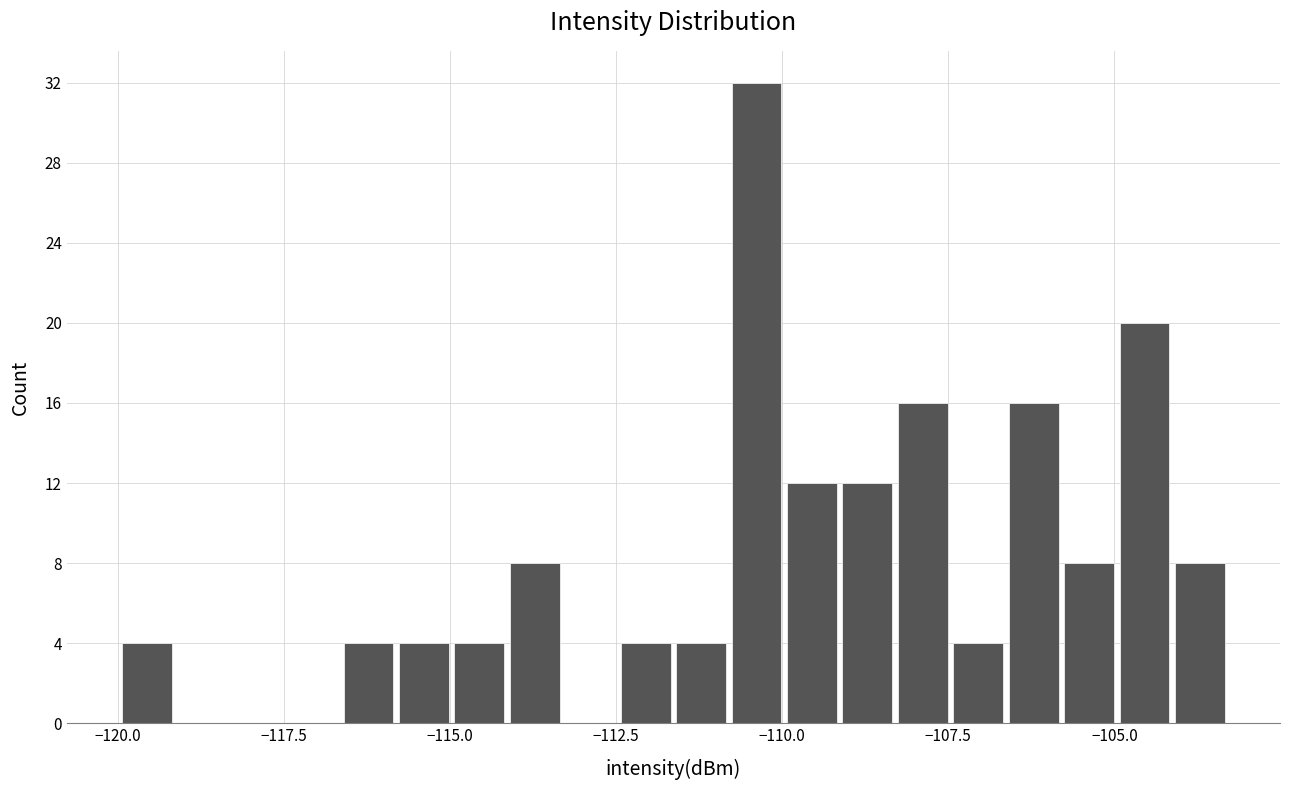

Read against the x-axis, roughly where is the centre of the tallest bar?

-110.5